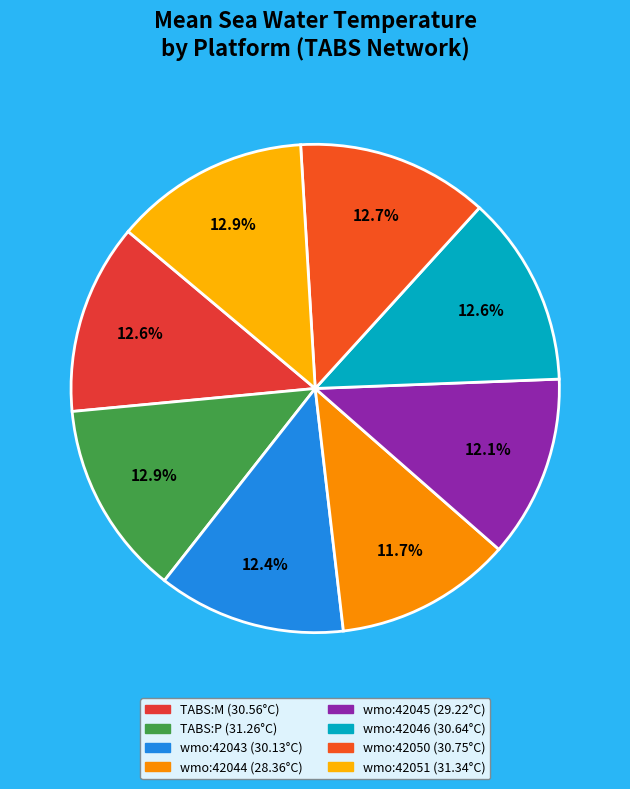

Count the number of slices in the pie.

8